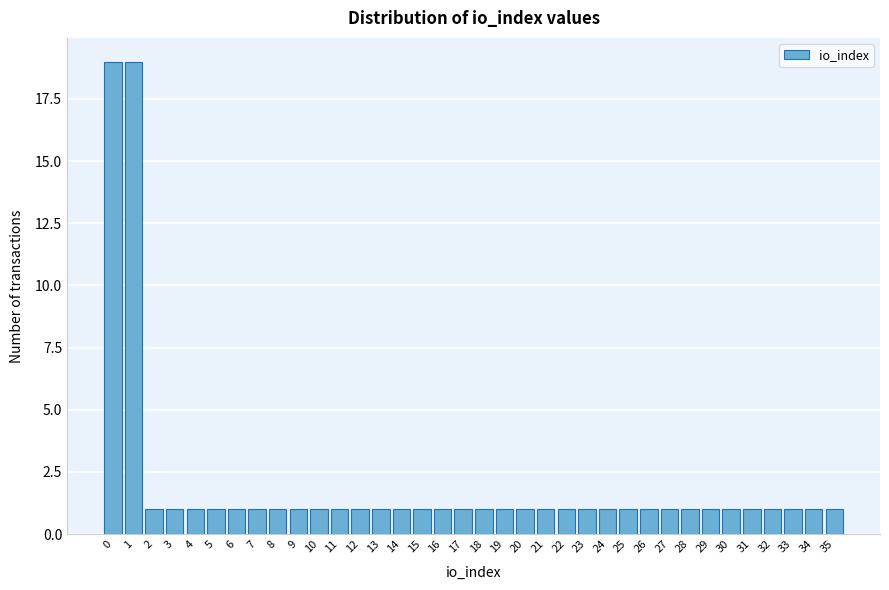

What is the ratio of the value at 9 to the value at 2?

1.0